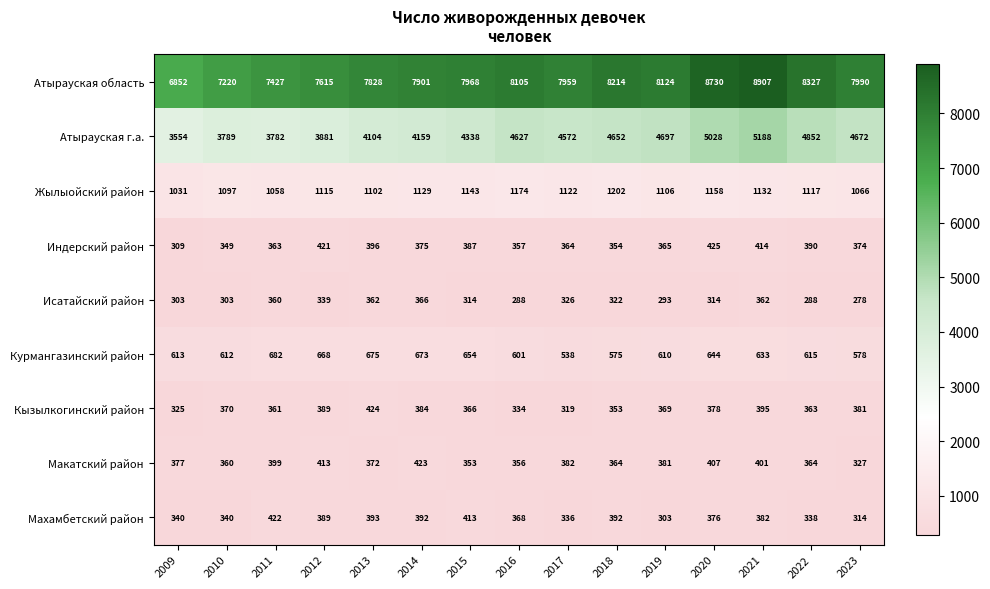

The value of Исатайский район at 2022 is 156. True or false?

False